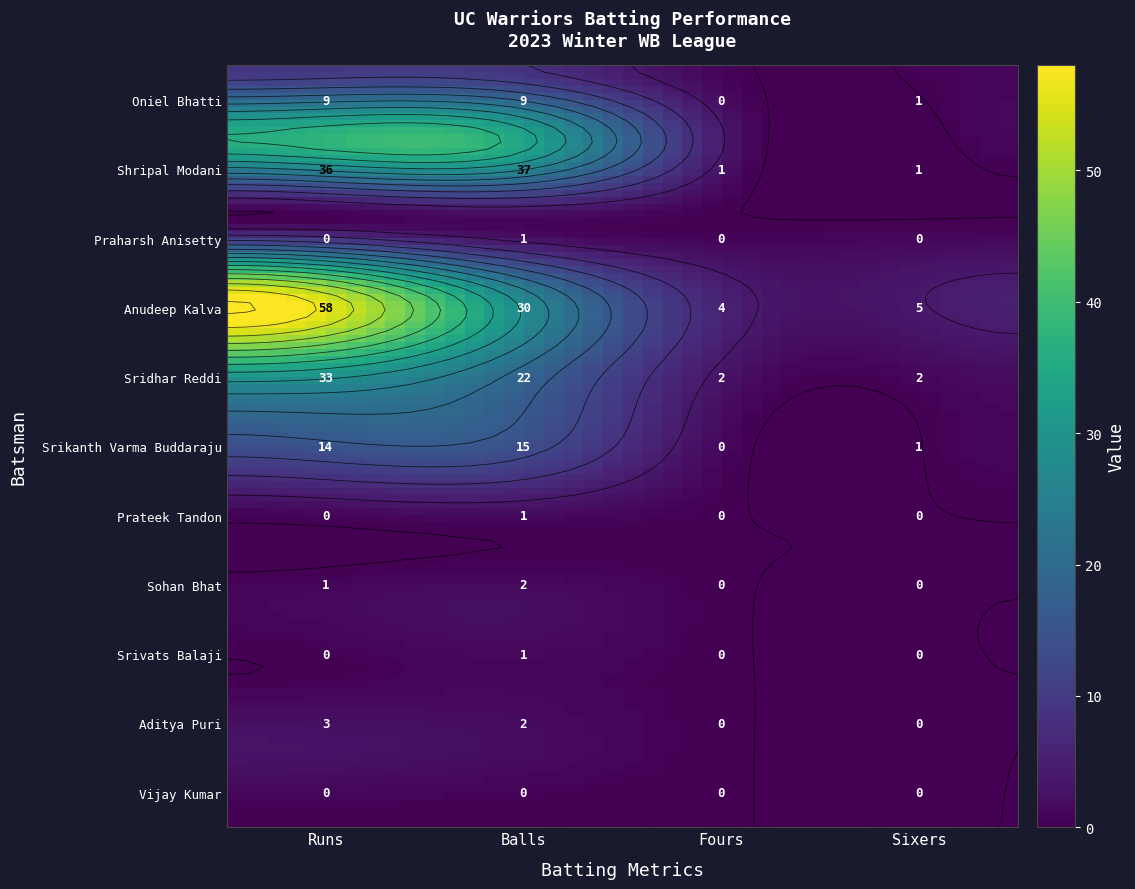

At how many categories does at least one series exceed 42?

1